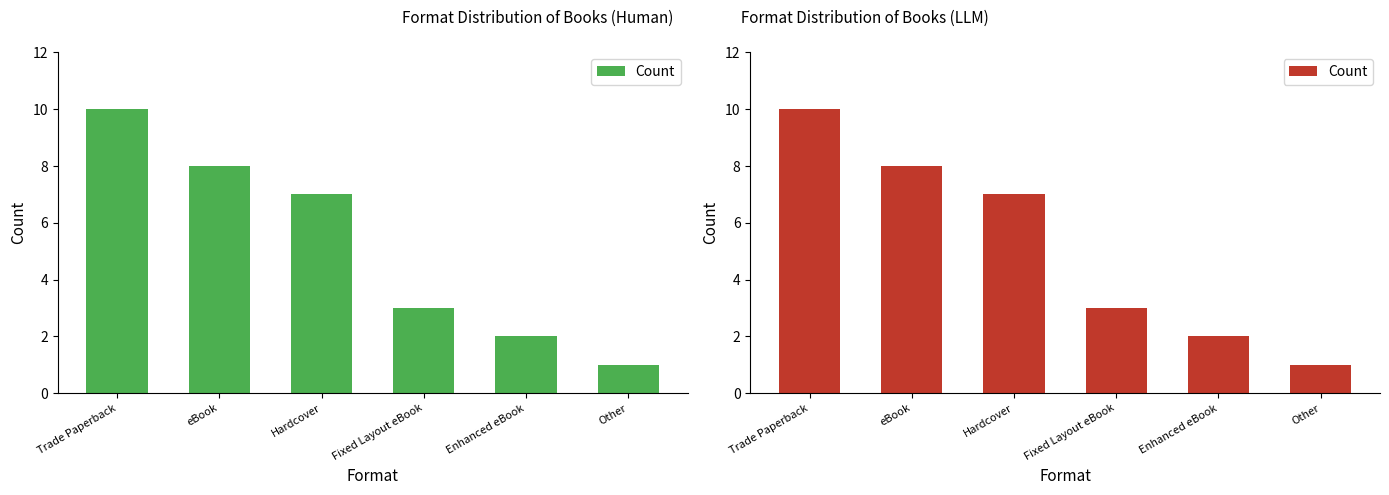

Which label corresponds to the smallest value in the chart?

Other